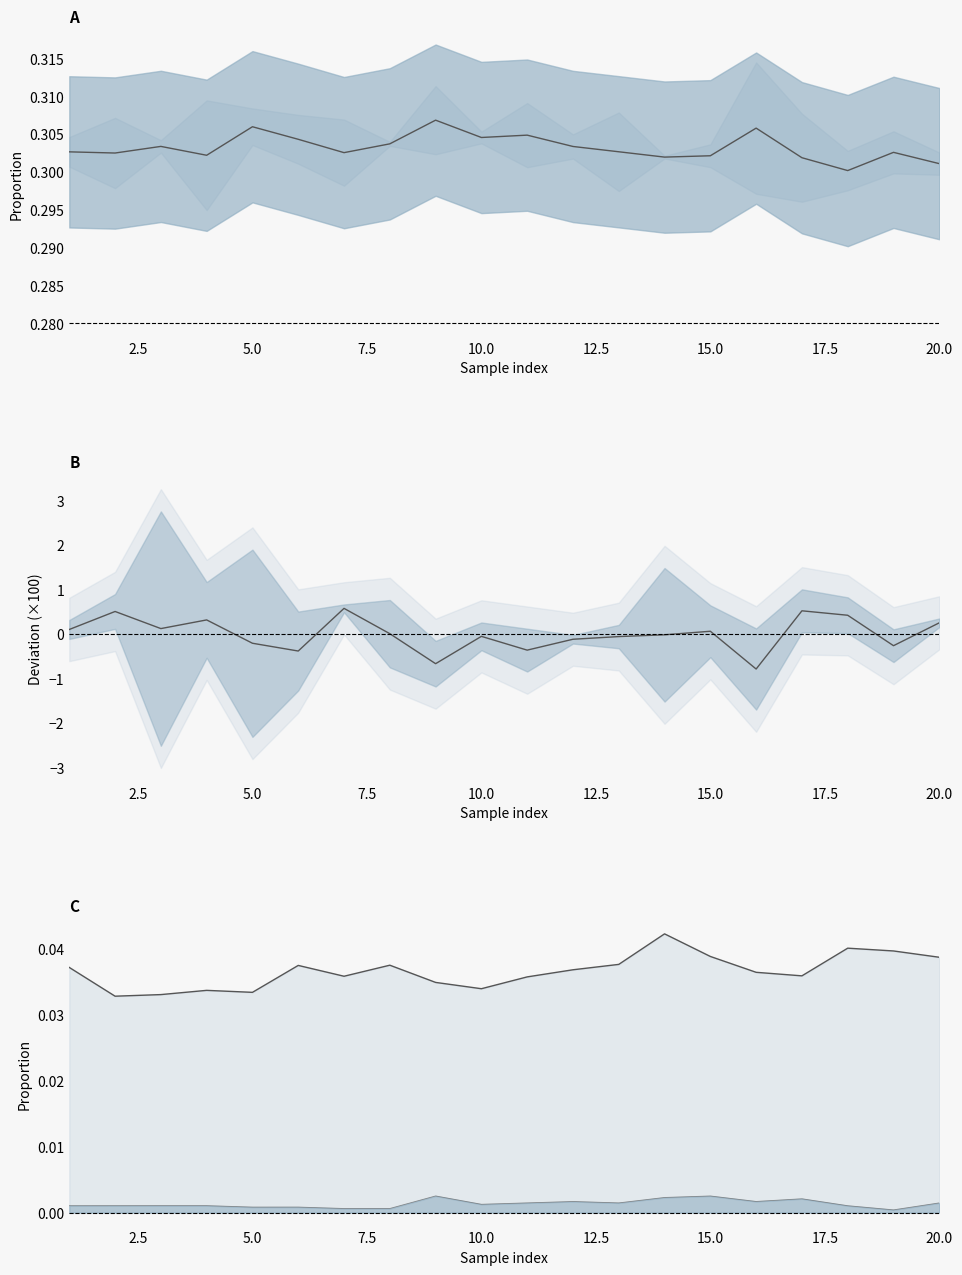

How many data points does each series have?

20